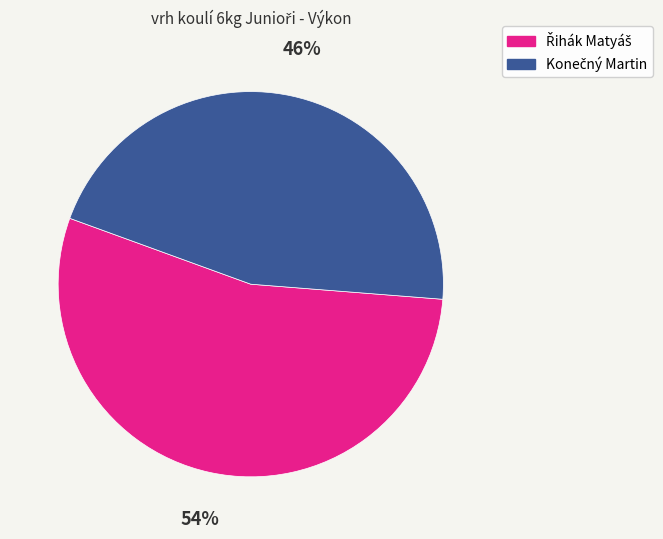

Is there any slice that represents more than half of the pie?

Yes